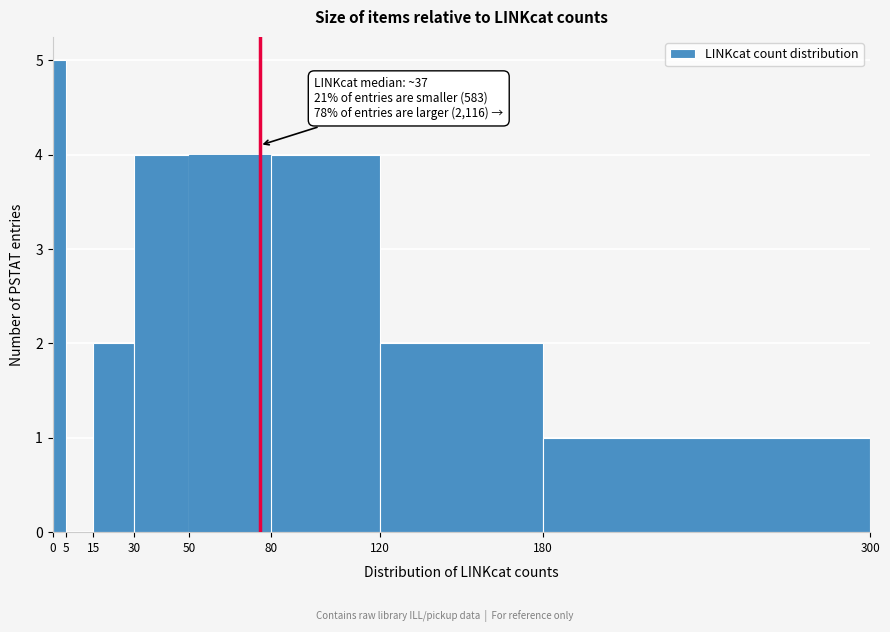

Over which range of the x-axis is the bar tallest?

0 to 5